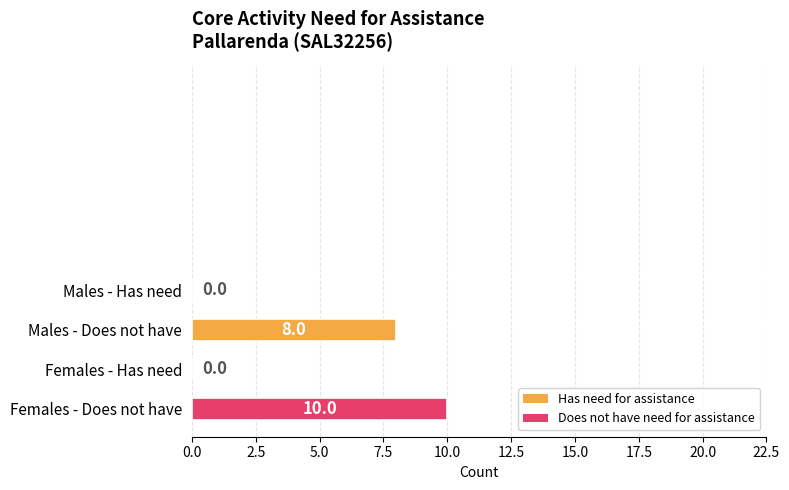

Reading top to bottom, list all the values displayed in this chart.

Males - Has need=0	Males - Does not have=8	Females - Has need=0	Females - Does not have=10